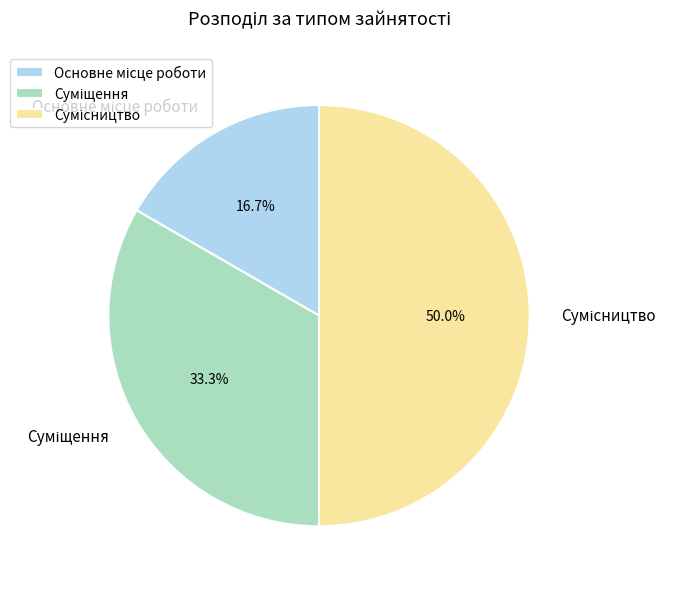

Which slice is the smallest?

Основне місце роботи